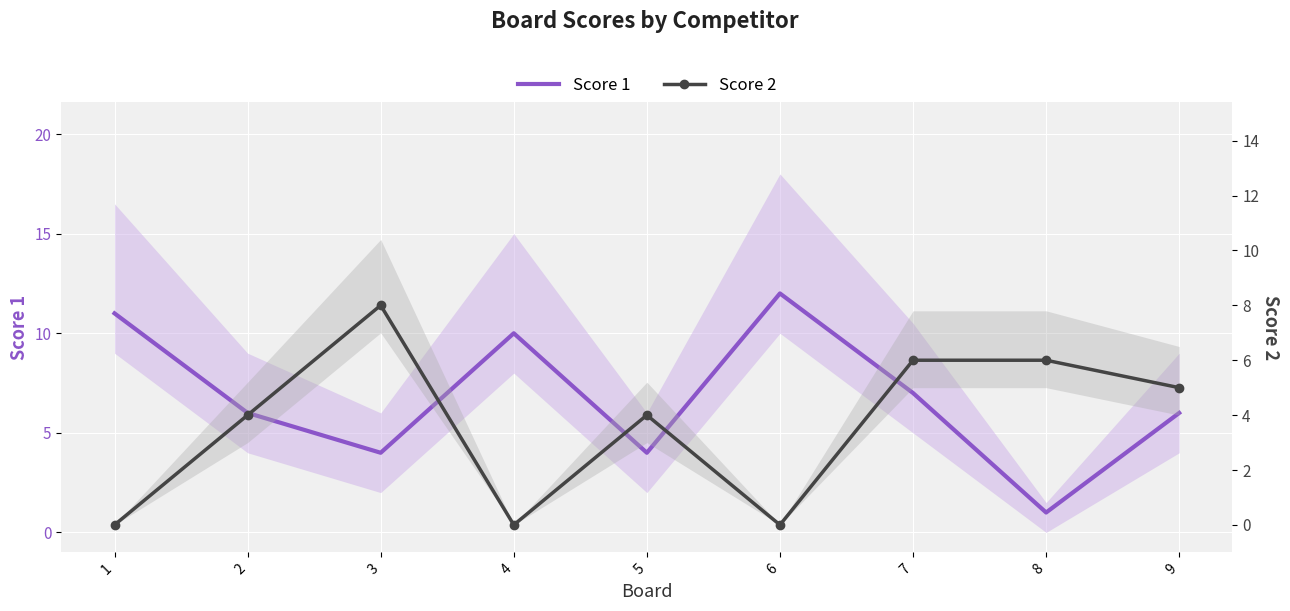

At how many categories does at least one series exceed 5?

8